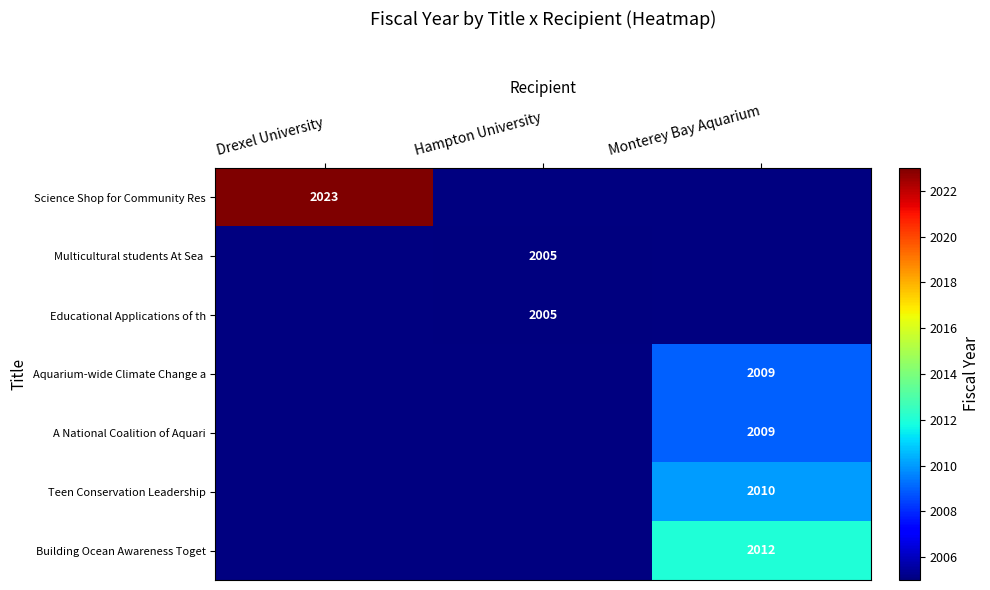

Rank the series at Hampton University from highest to lowest value.

Science Shop for Community Res, Multicultural students At Sea, Educational Applications of th, Aquarium-wide Climate Change a, A National Coalition of Aquari, Teen Conservation Leadership, Building Ocean Awareness Toget